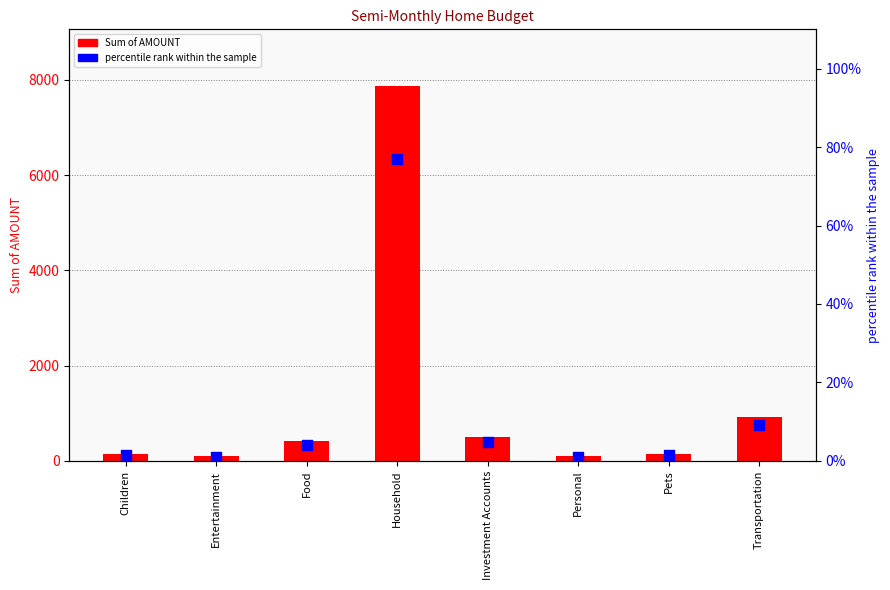

Which series contains the highest Y value?

Sum of AMOUNT